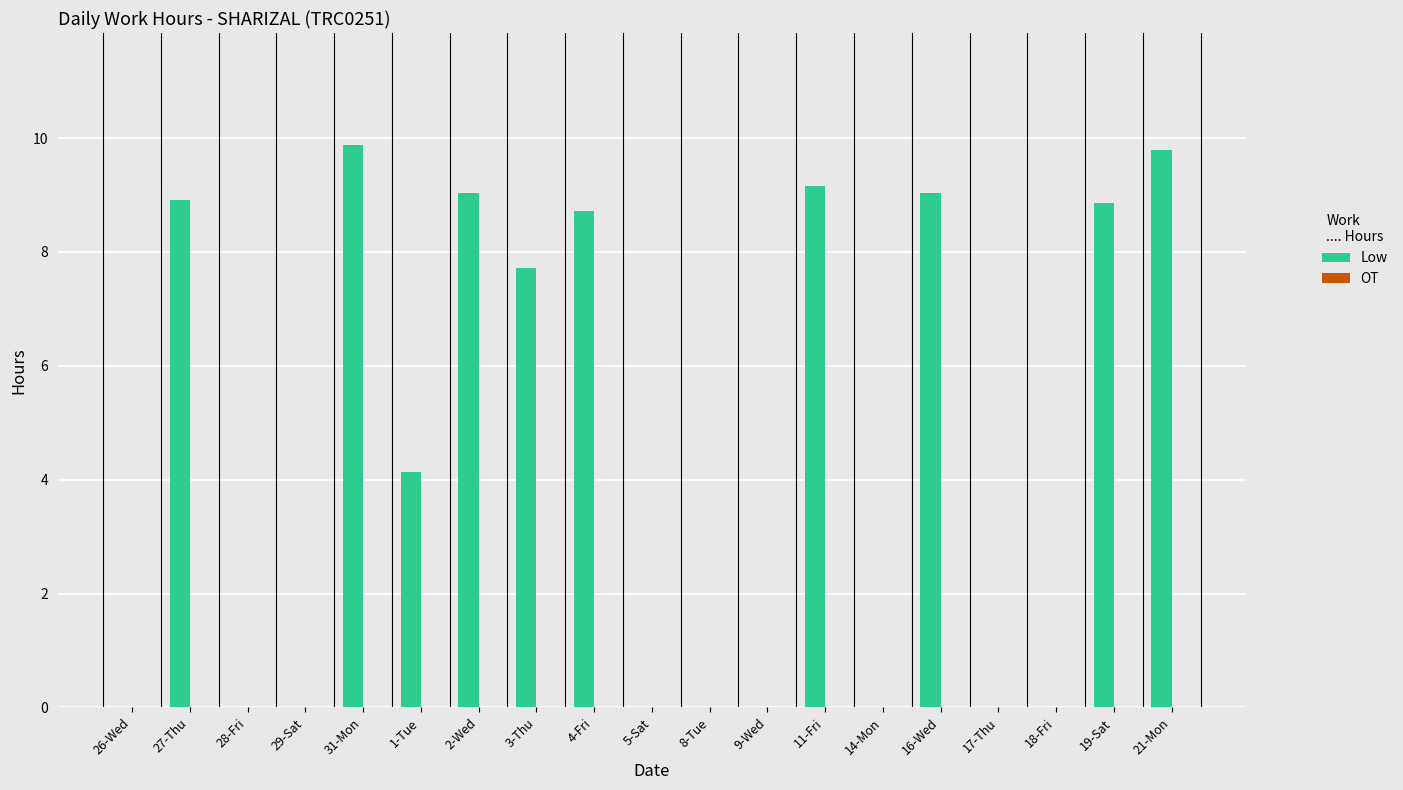

What is the change in value from 28-Fri to 4-Fri?

+8.7